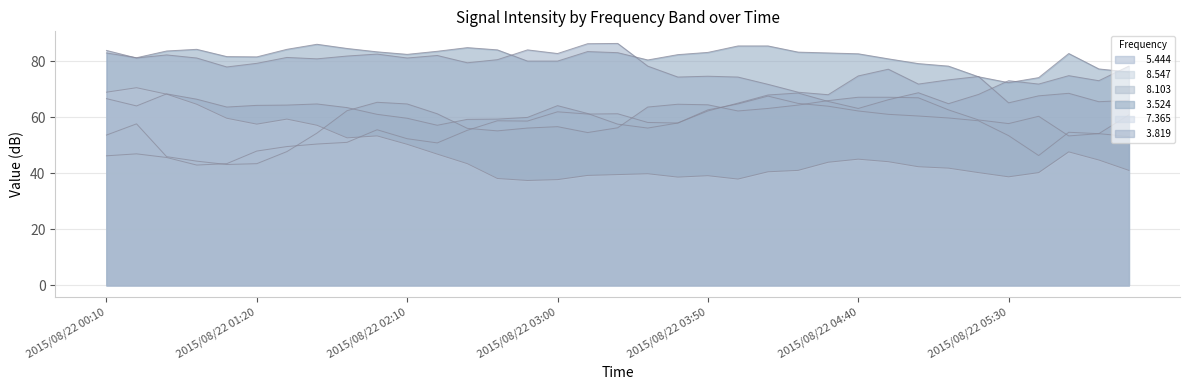

What is the difference between the maximum and minimum values in the   5.444 series?

22.1